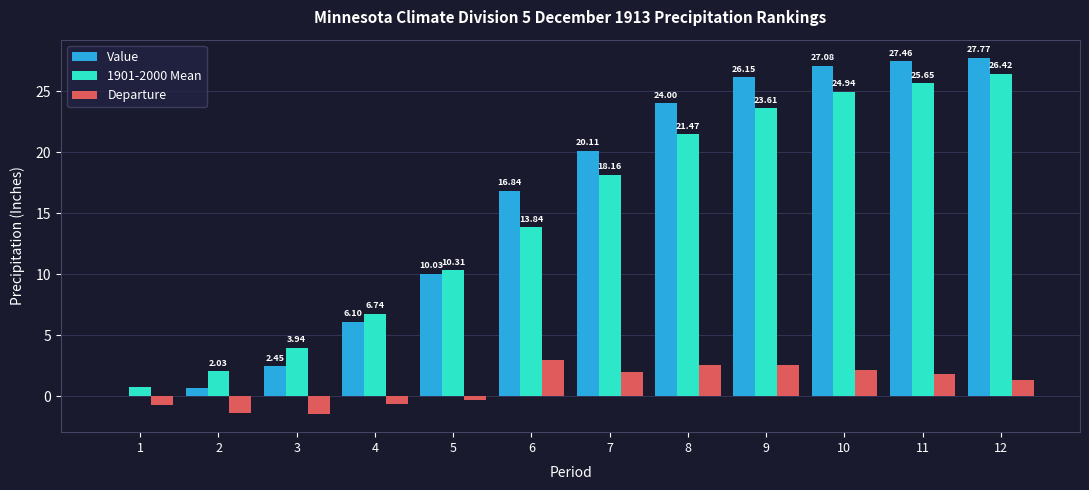

Is it true that Value equals 27.5 at 11?

True